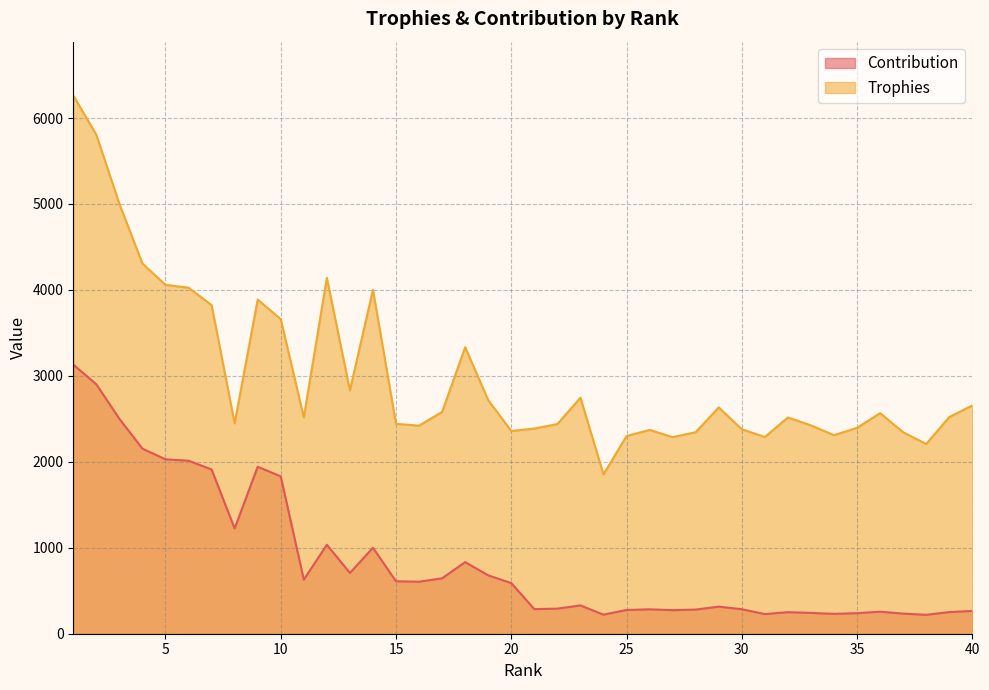

How many lines are shown in the chart?

2